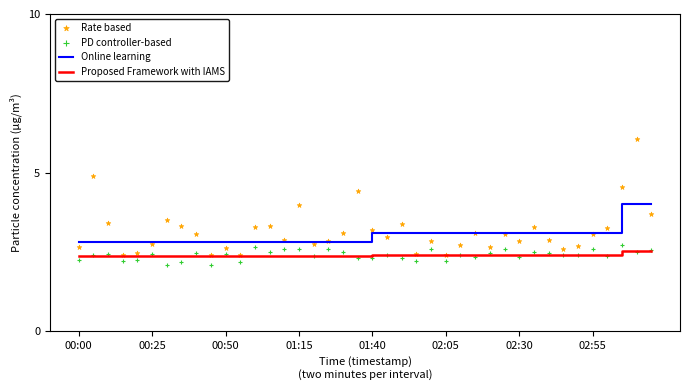

Which series reaches the maximum Y coordinate?

Rate based